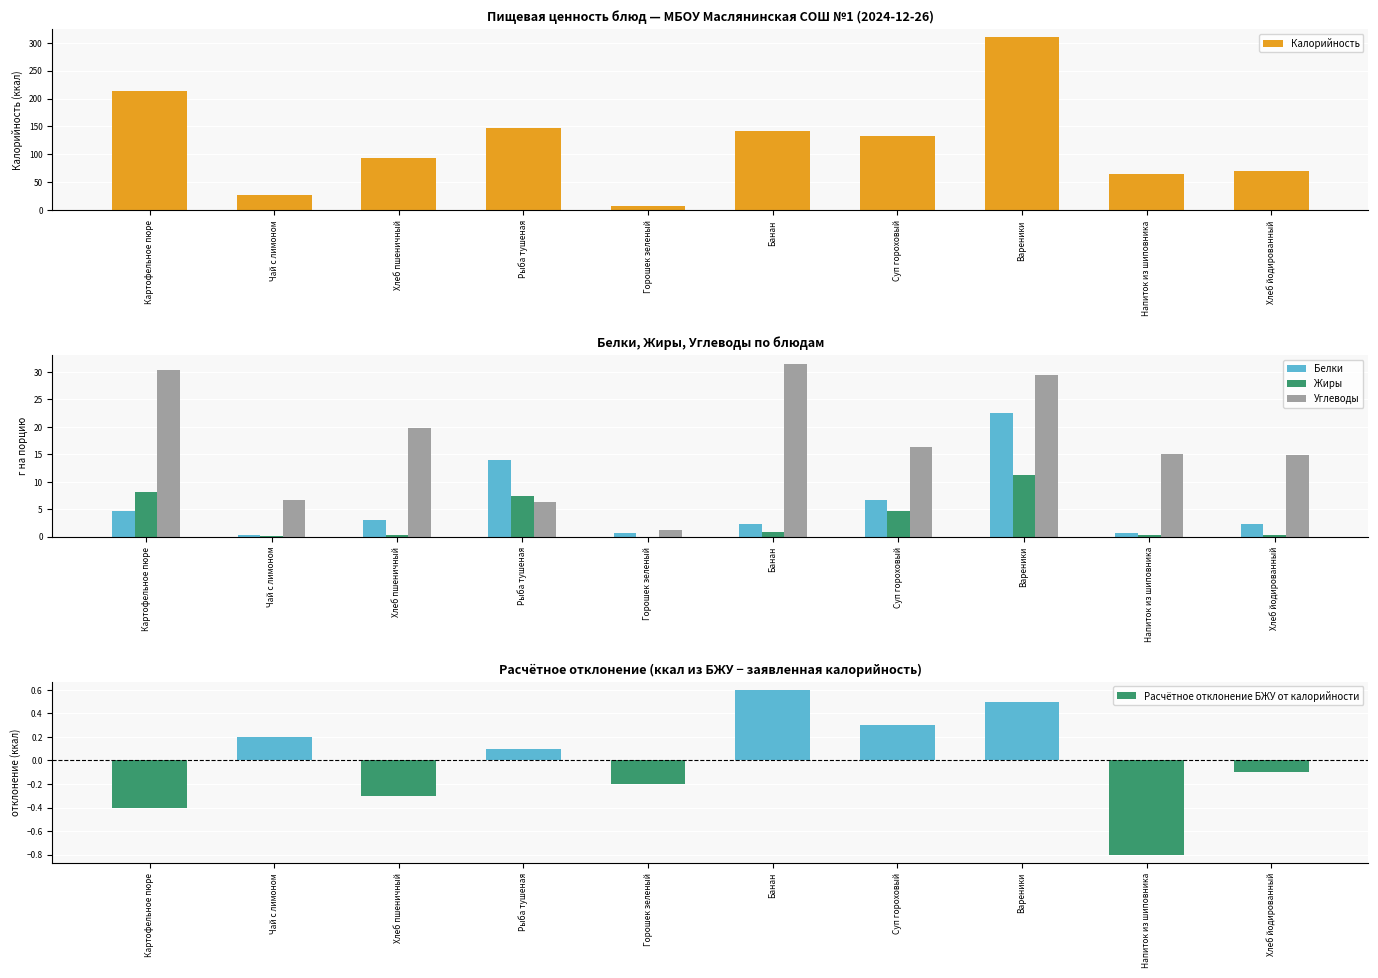

True or false: Белки has a value of 4.7 at Хлеб пшеничный.

False